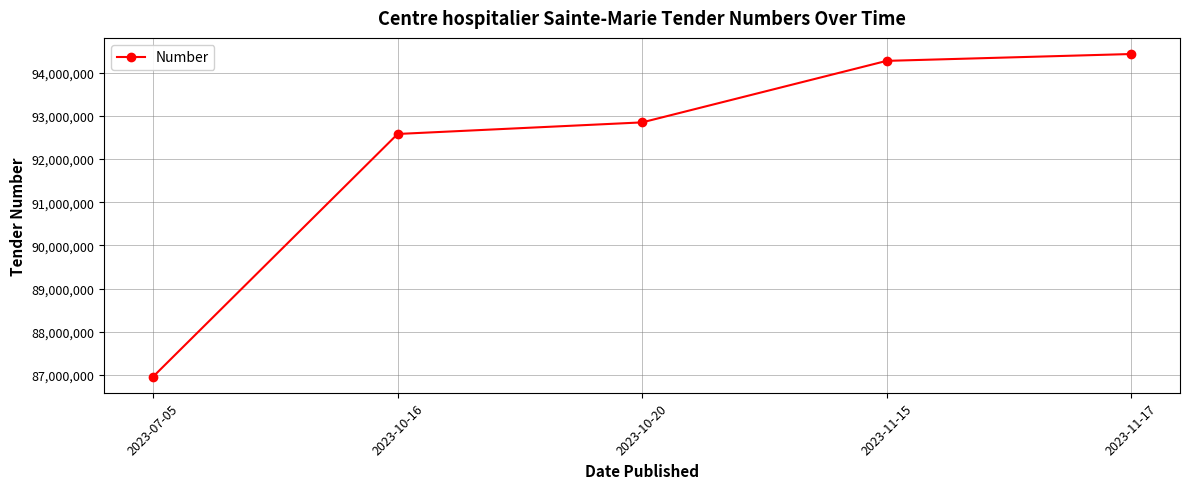

Is this an area chart (filled region under the line)?

No